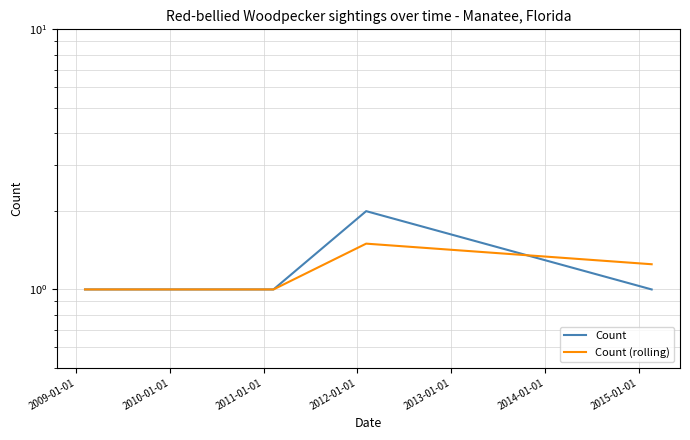

At 2011-01-01, list the series in order from smallest to largest.

Count, Count (rolling)